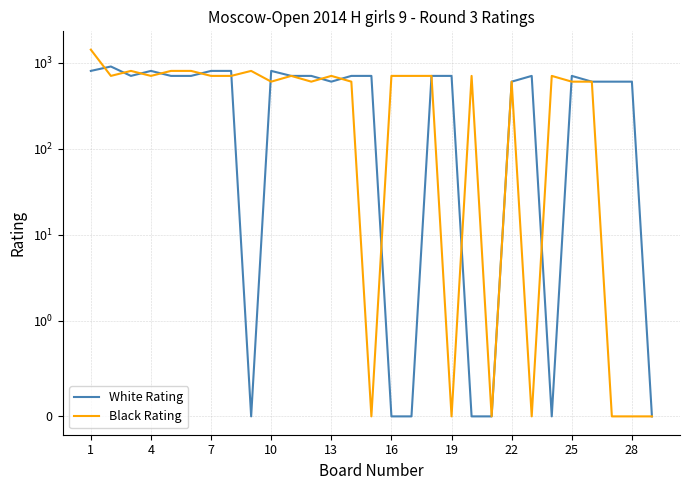

How many positive values does the Black Rating series have?

22